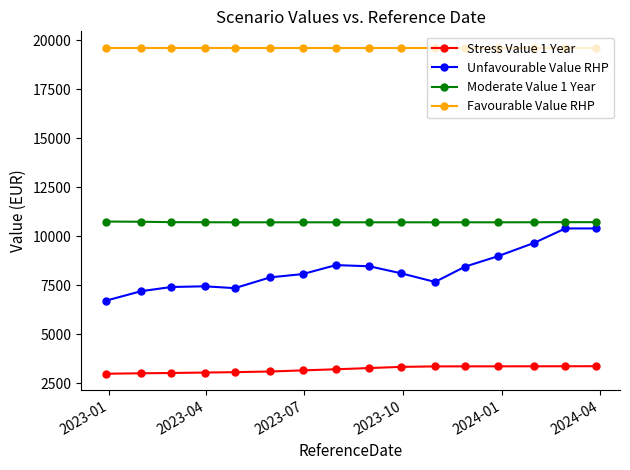

What is the difference between the maximum and minimum values in the Stress Value 1 Year series?

383.7